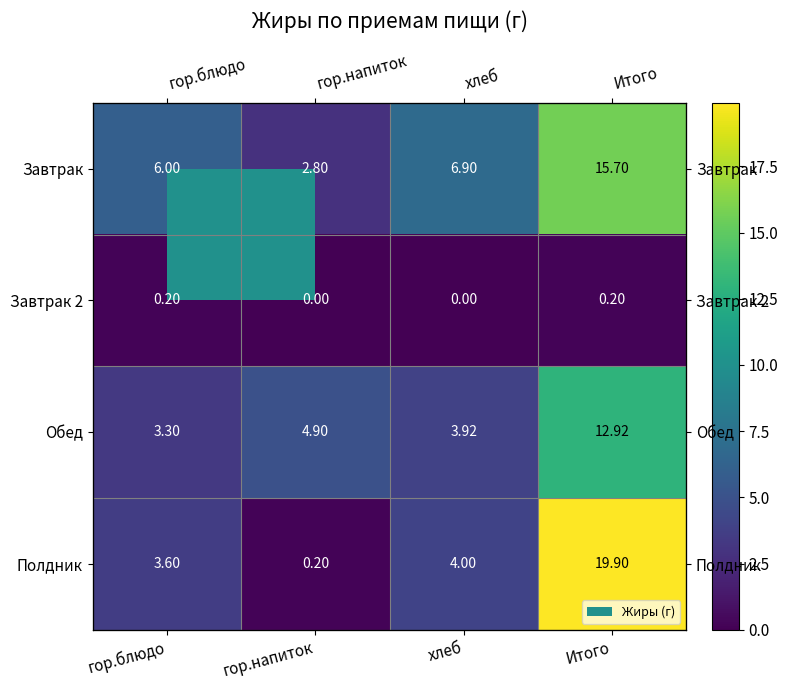

At which label does Завтрак first exceed 6?

хлеб